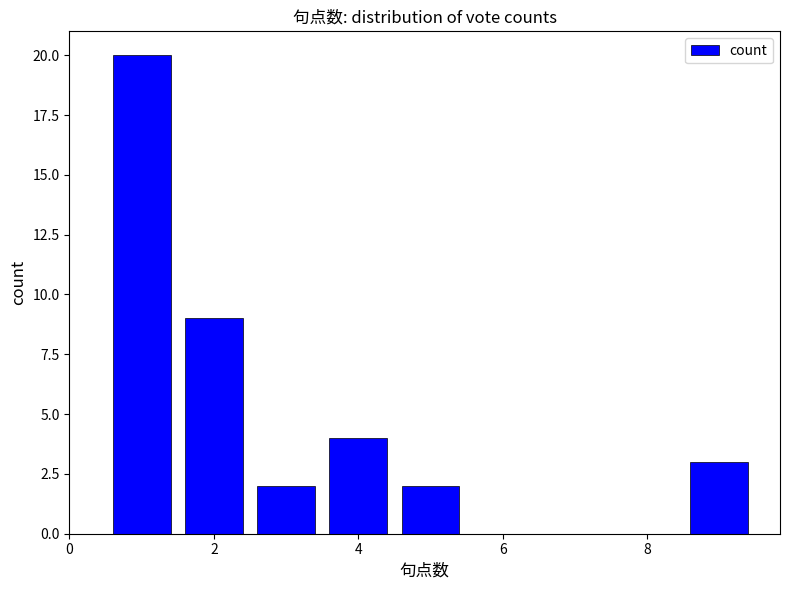

What is the difference between the maximum and minimum values?

18